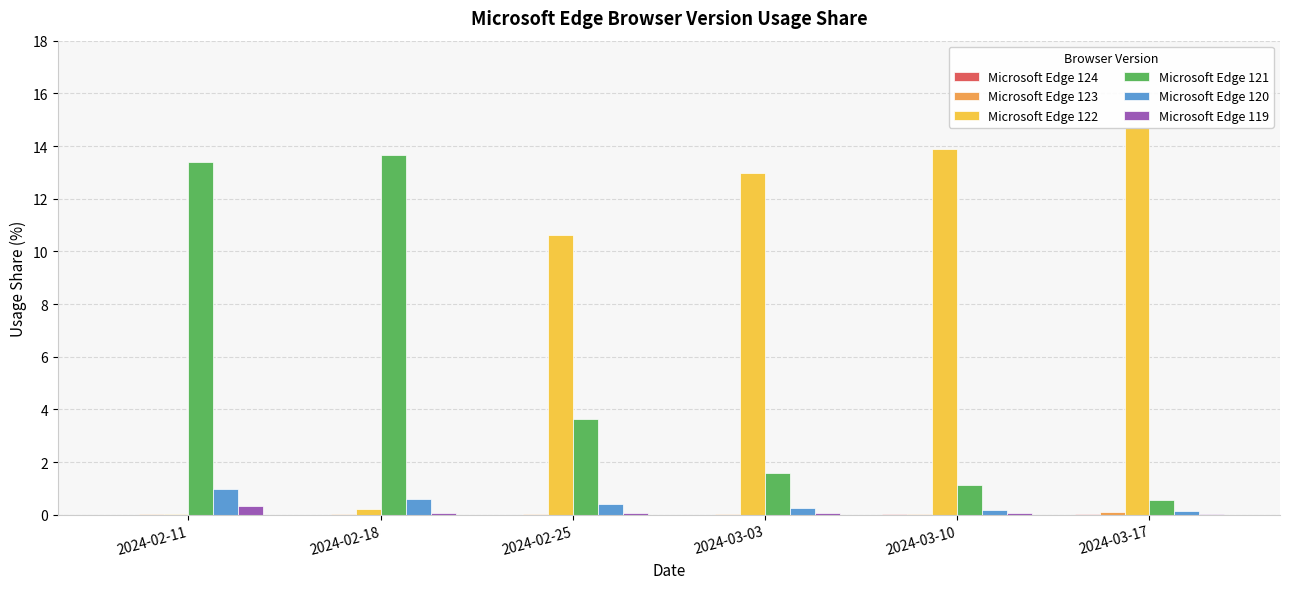

Count the number of data series in this chart.

6